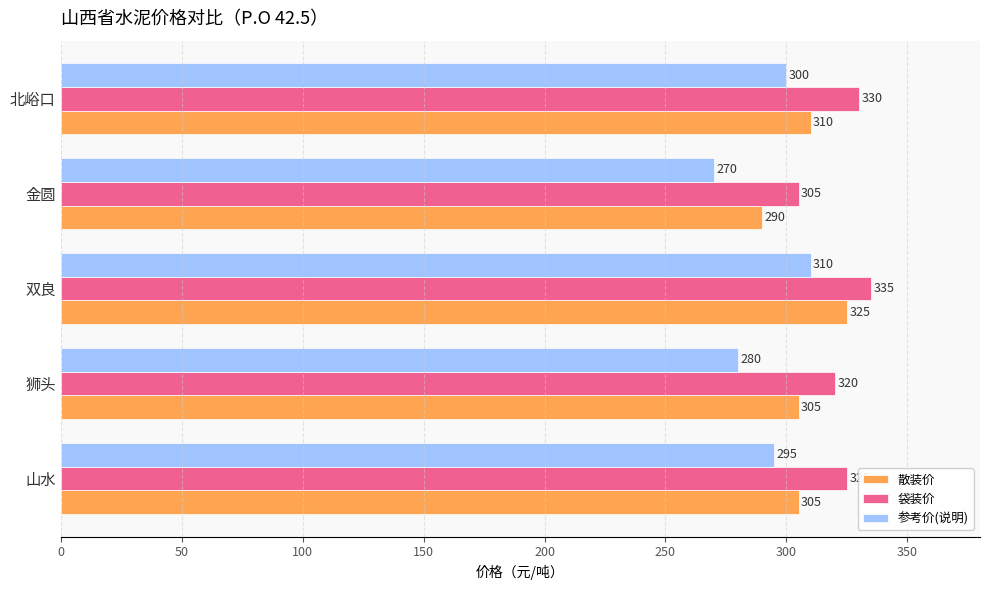

What is the spread (max minus min) of values at 金圆?

35